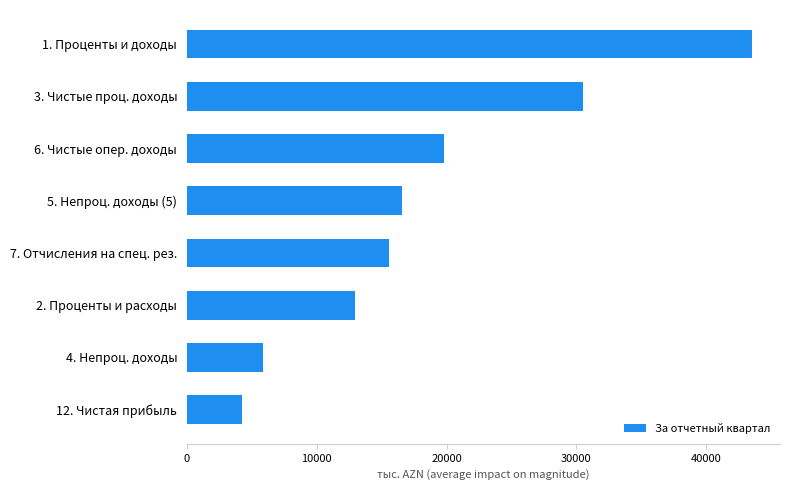

Reading bottom to top, transcribe all the data shown in this chart.

4242.4	5848.1	12975.2	15560.3	16593.9	19802.6	30548.4	43523.6